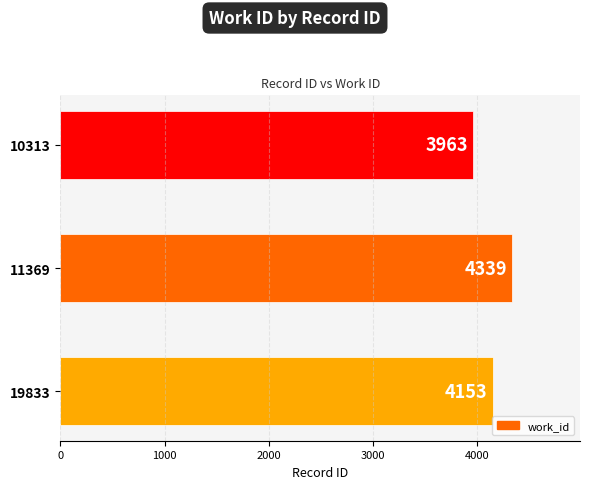

Is it true that the value at 19833 is 2313?

False